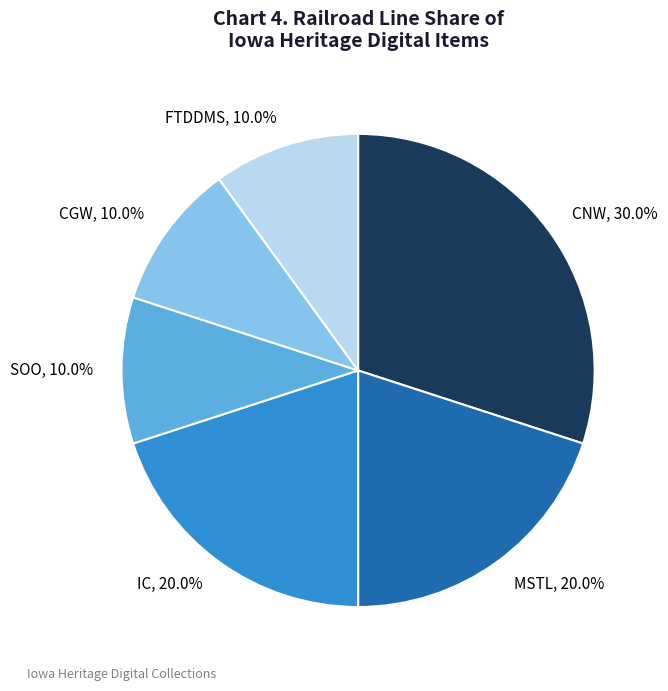

How many segments does this pie chart have?

6